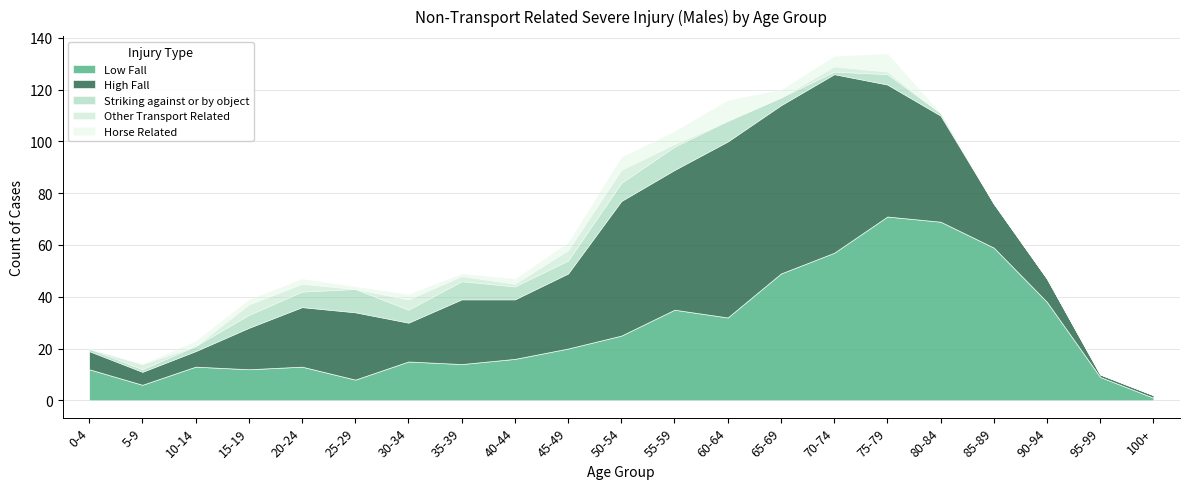

What is the lowest value of the Low Fall series?

1